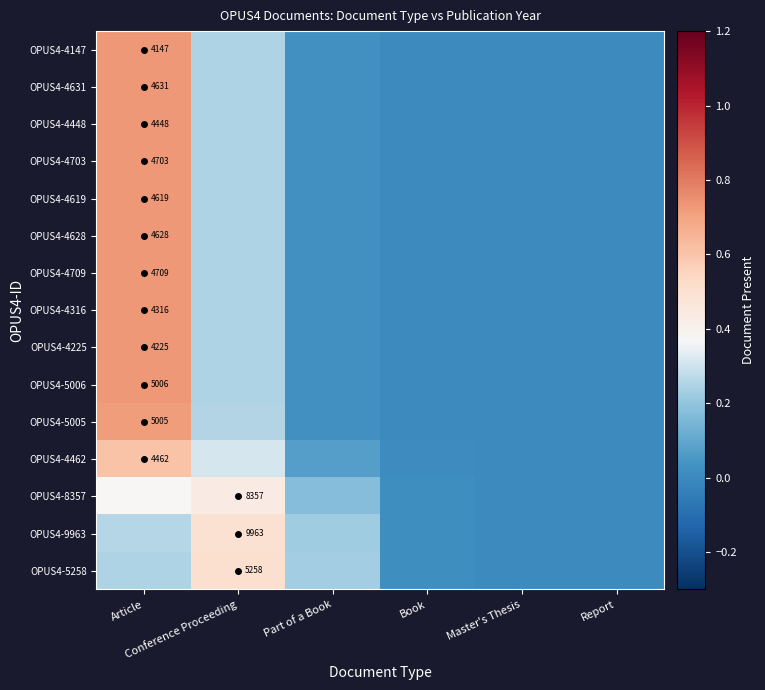

Is it true that OPUS4-8357 equals 0.0 at Book?

True